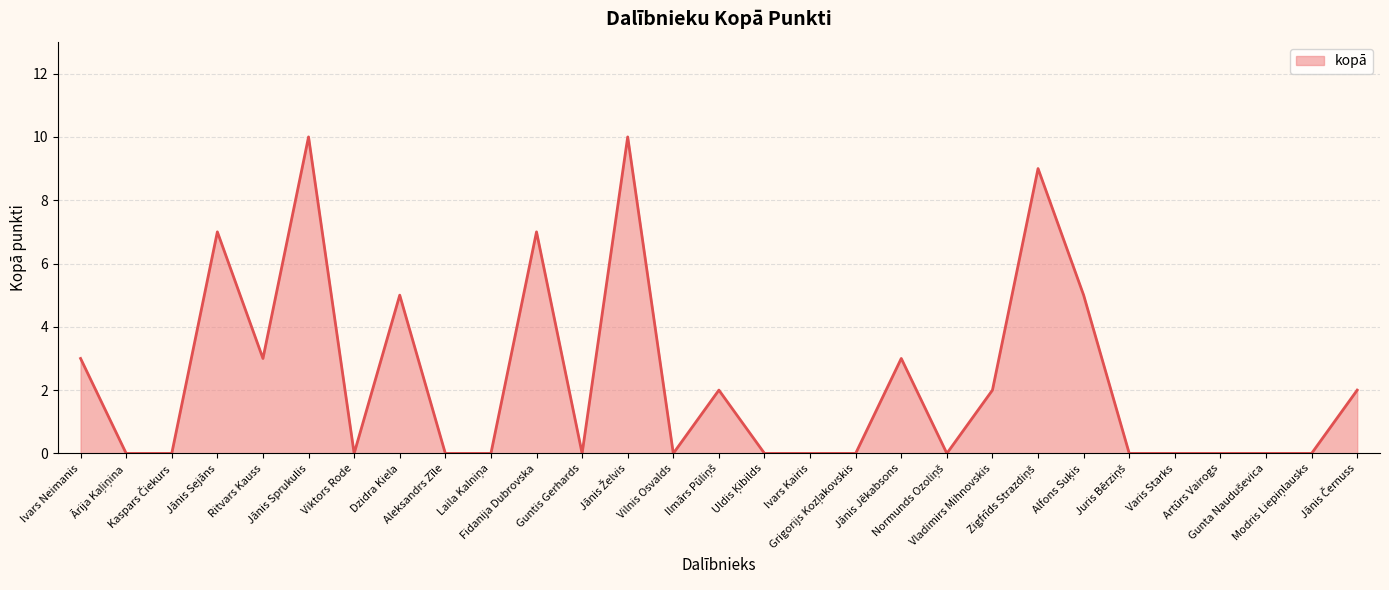

What is the maximum value shown in the chart?

10